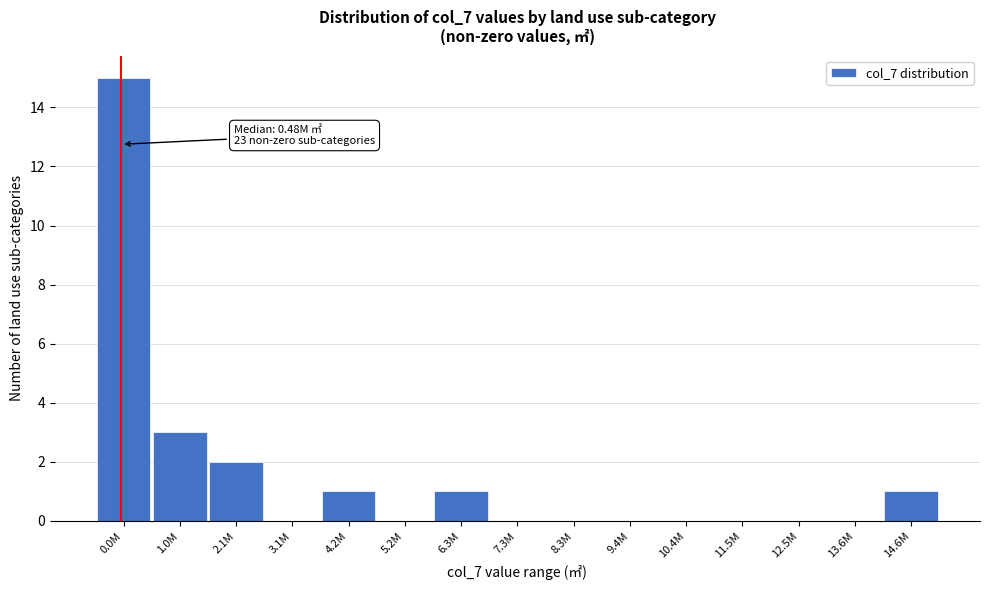

Reading right to left, what are all the values shown in this chart?

14.6M=1	13.6M=0	12.5M=0	11.5M=0	10.4M=0	9.4M=0	8.3M=0	7.3M=0	6.3M=1	5.2M=0	4.2M=1	3.1M=0	2.1M=2	1.0M=3	0.0M=15